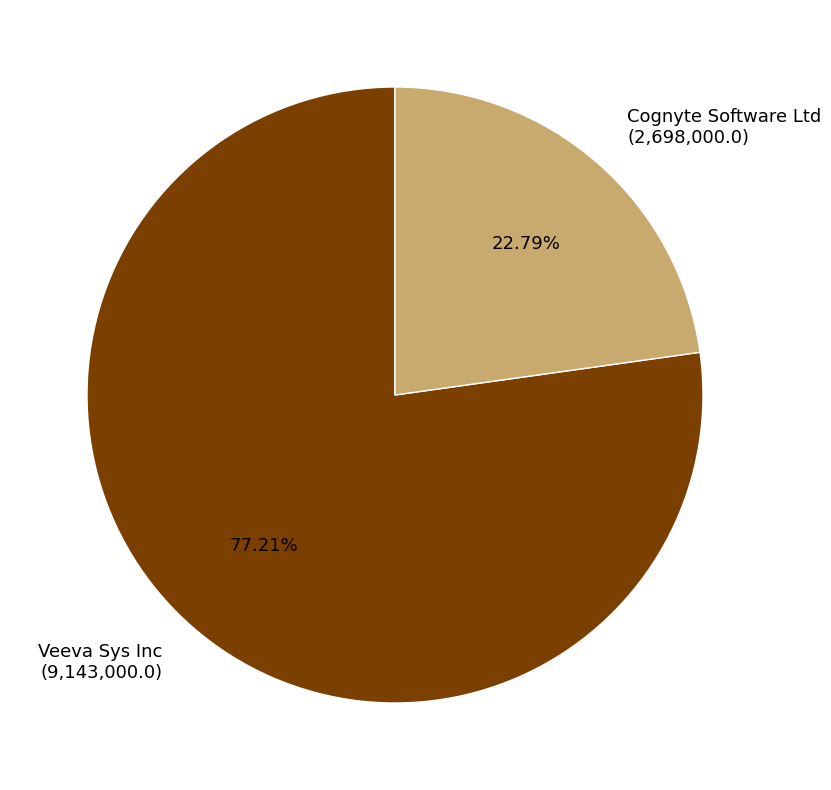

Which has a higher value, Cognyte Software Ltd (2,698,000.0) or Veeva Sys Inc (9,143,000.0)?

Veeva Sys Inc (9,143,000.0)